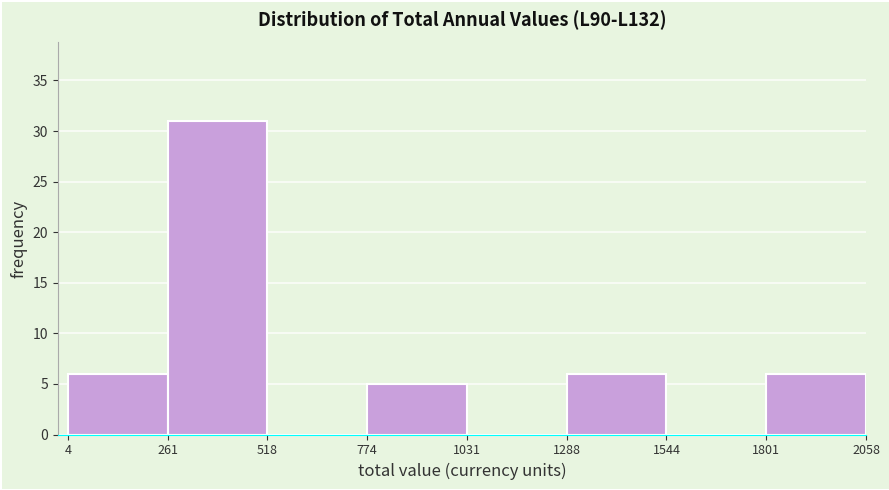

Reading left to right, list every bar in this chart as the range it spans on the x-axis followed by its height. The values are not printed on the chart, so give them approximately, as read against the axis.

4 to 261: 6
261 to 518: 31
518 to 774: 0
774 to 1031: 5
1031 to 1288: 0
1288 to 1544: 6
1544 to 1801: 0
1801 to 2058: 6